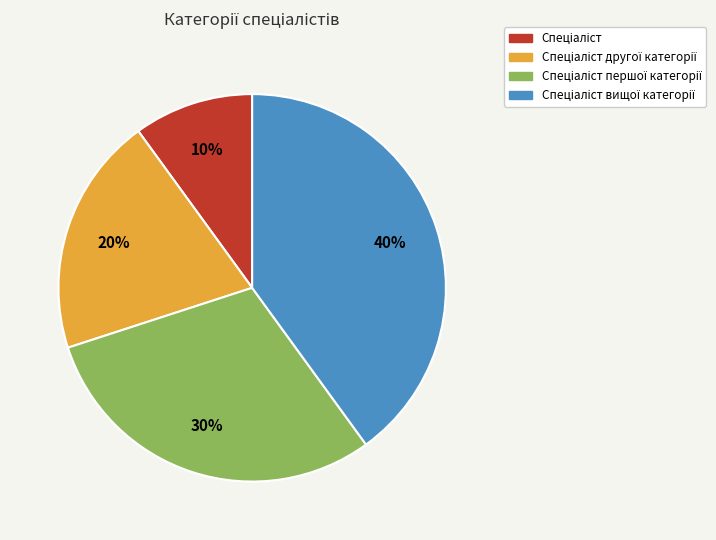

To the nearest percent, what is the difference between the largest and smallest slice percentages?

30%